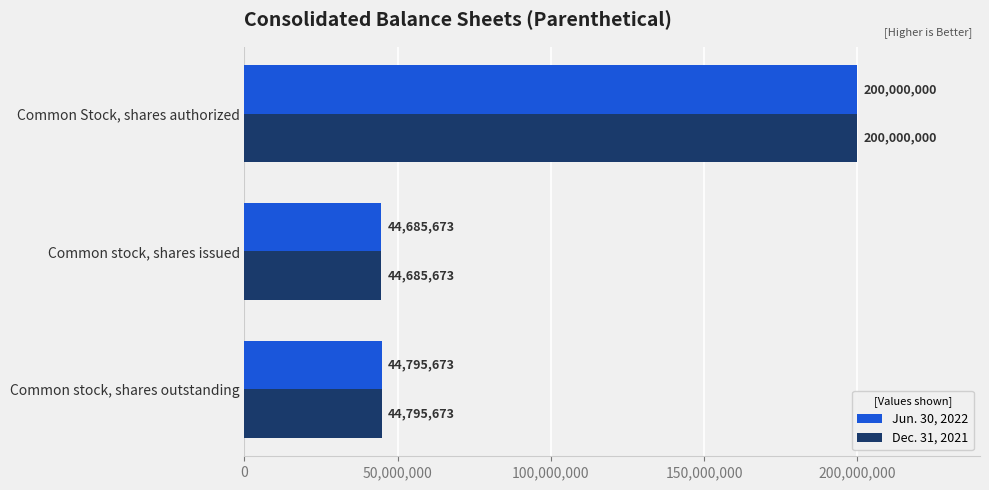

What is the minimum value for Dec. 31, 2021?

44685673